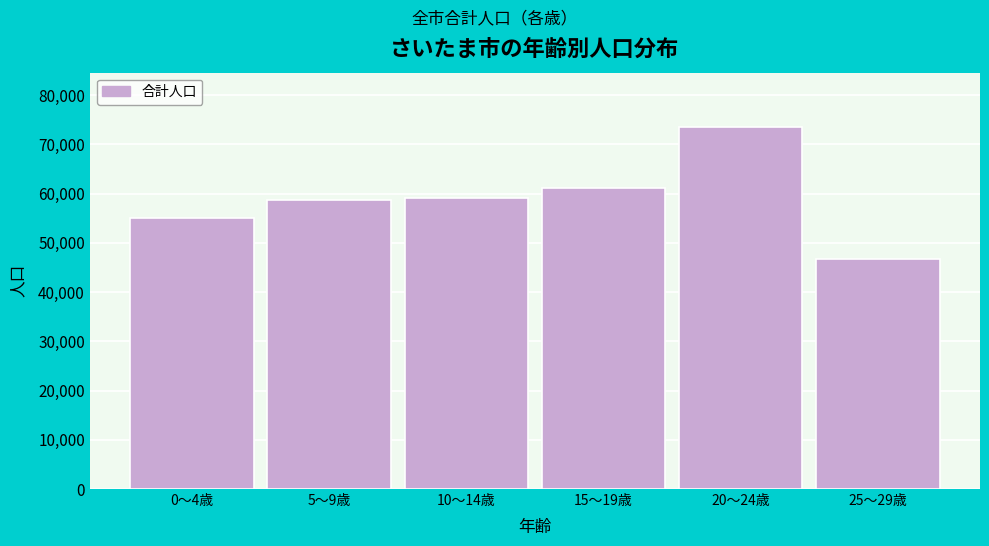

Reading left to right, extract all data points from this chart.

55030	58624	59095	61228	73547	46773